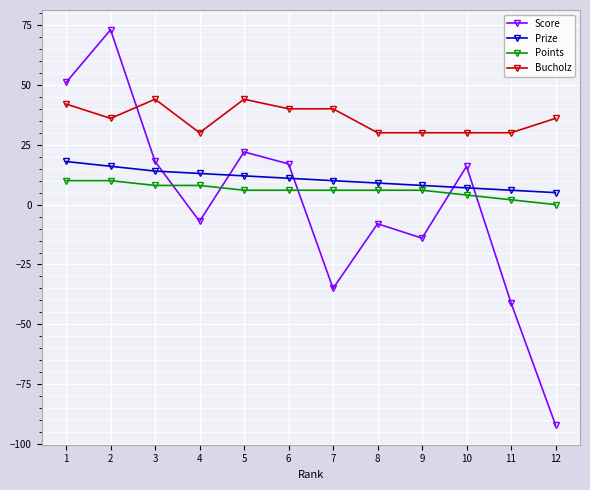

What is the sum of all Bucholz values?

432